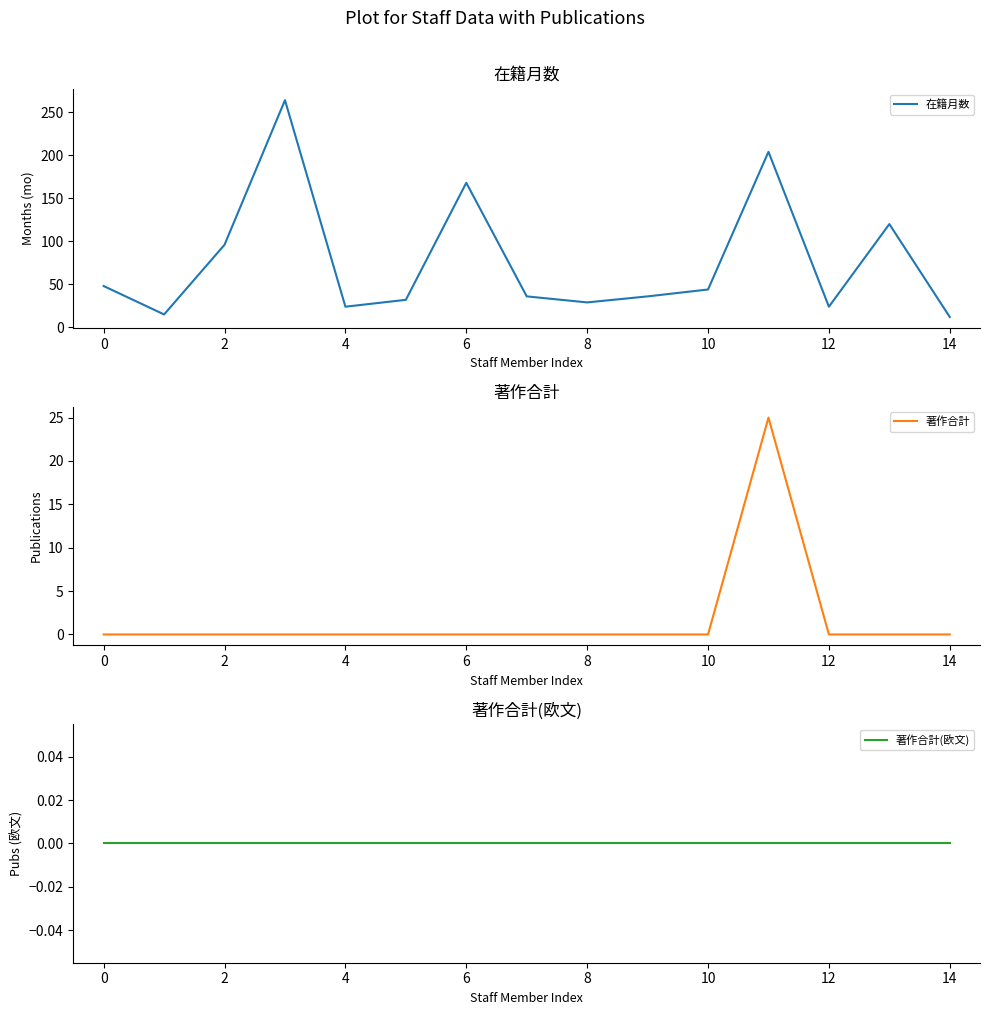

True or false: 著作合計 has a value of -15 at 12.

False